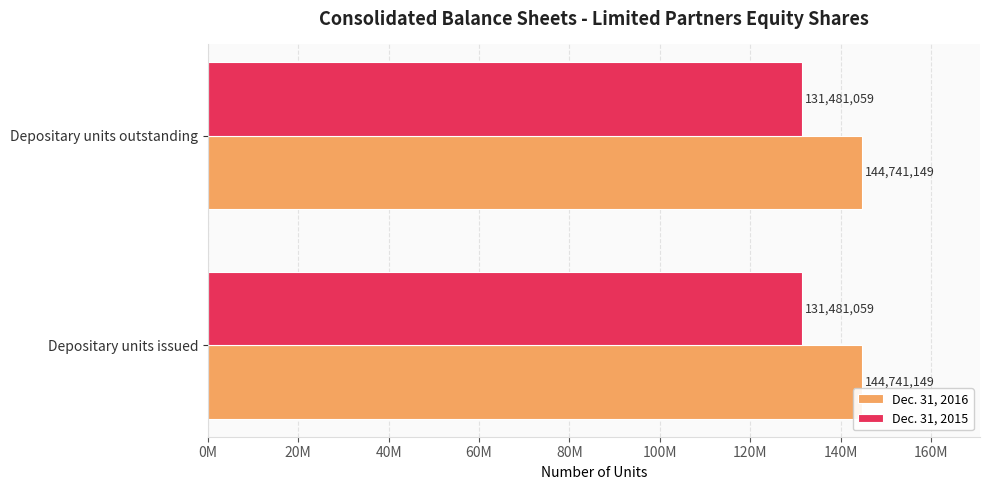

Which category has the lowest value across all series?

Depositary units issued